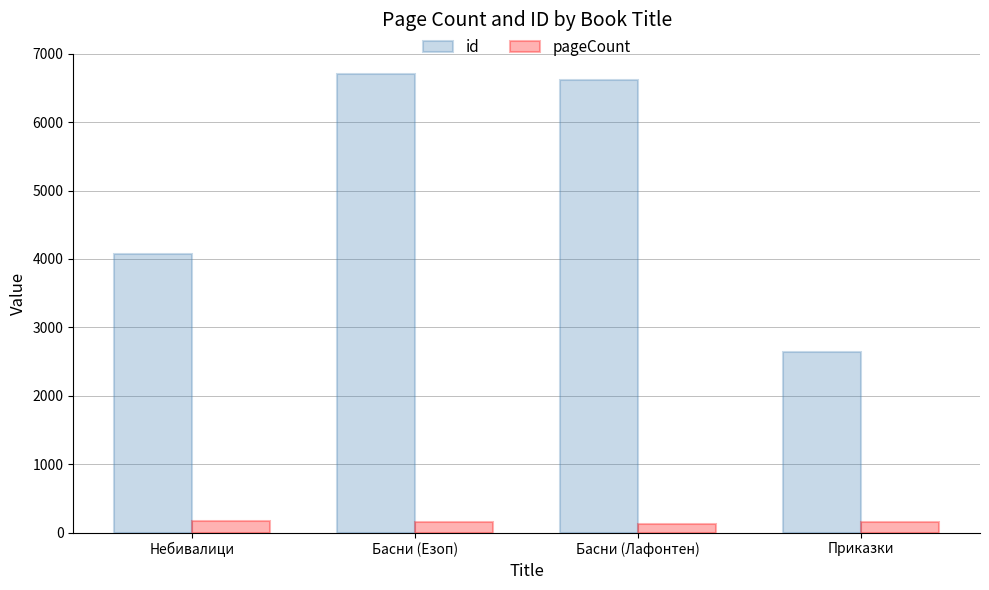

At which label does id reach its peak?

Басни (Езоп)